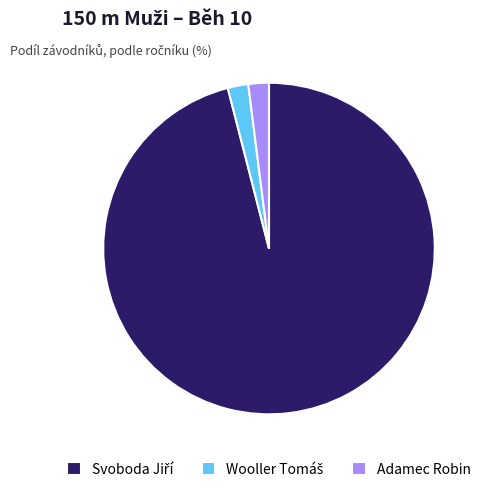

Is there any slice that represents more than half of the pie?

Yes